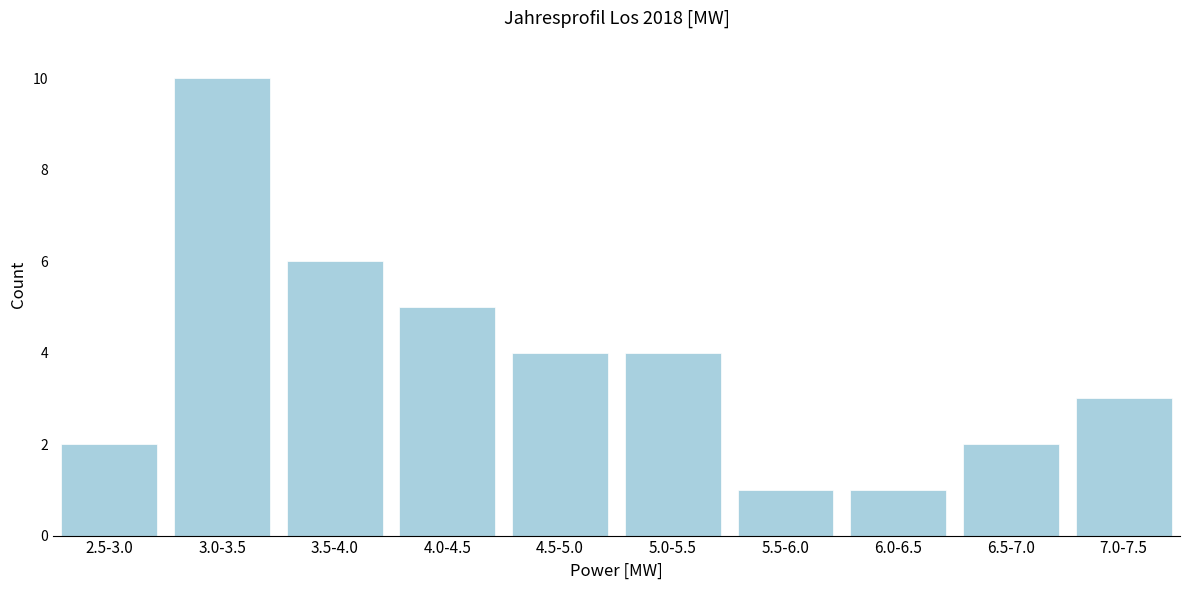

Reading right to left, transcribe all the data shown in this chart.

7.0-7.5=3	6.5-7.0=2	6.0-6.5=1	5.5-6.0=1	5.0-5.5=4	4.5-5.0=4	4.0-4.5=5	3.5-4.0=6	3.0-3.5=10	2.5-3.0=2